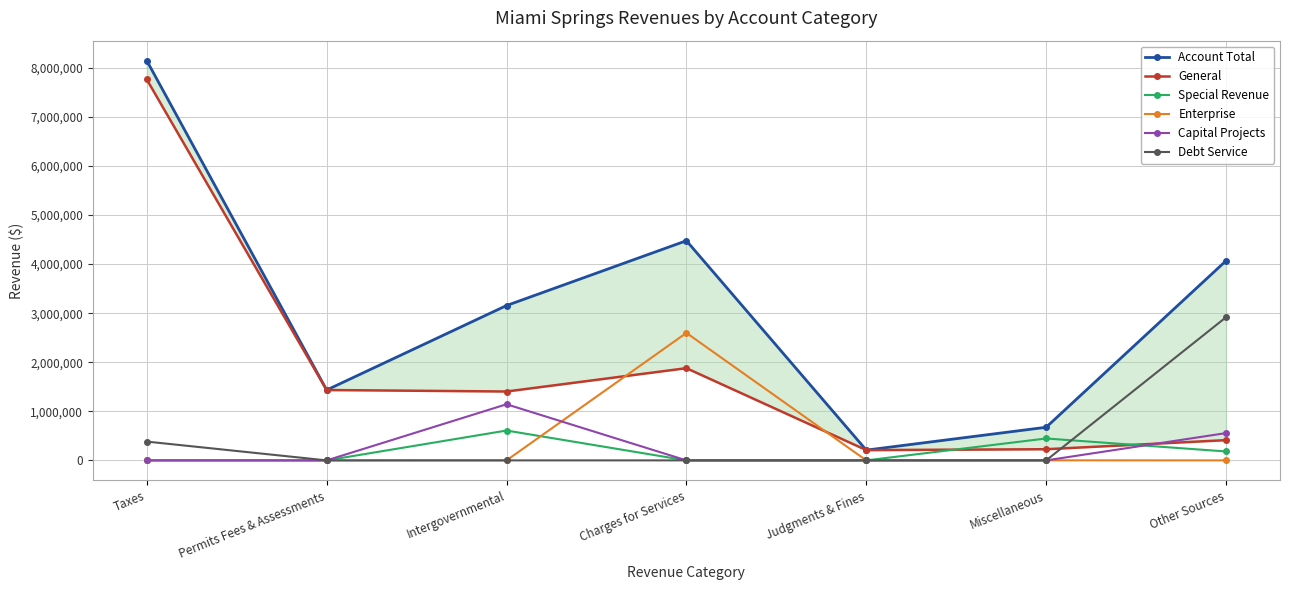

Which series has the widest spread of values?

Account Total